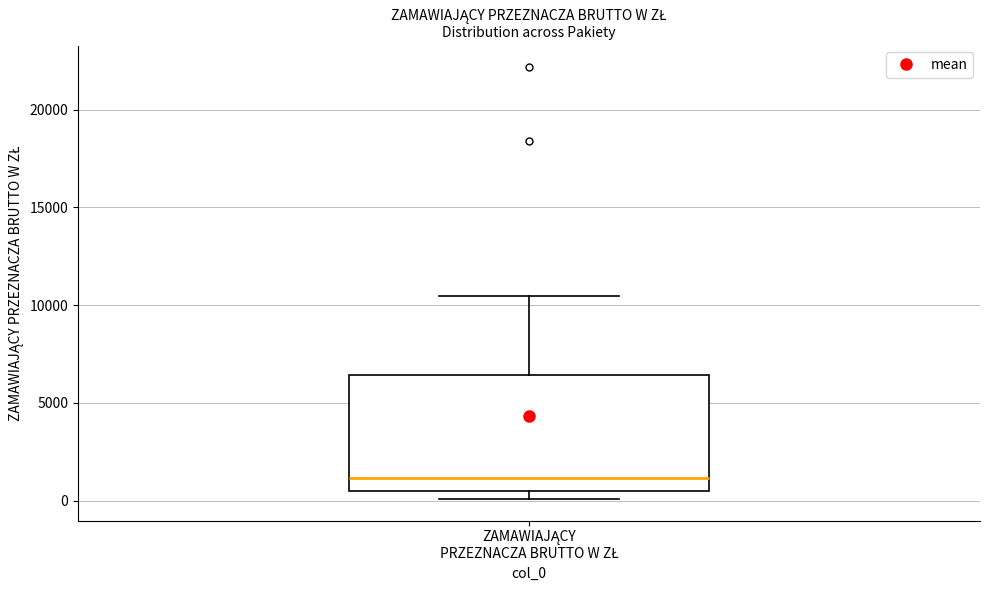

Where does the upper whisker of the box for ZAMAWIAJĄCY PRZEZNACZA BRUTTO W ZŁ end on the y-axis? The values are not printed on the chart, so give them approximately, as read against the axis.

10500